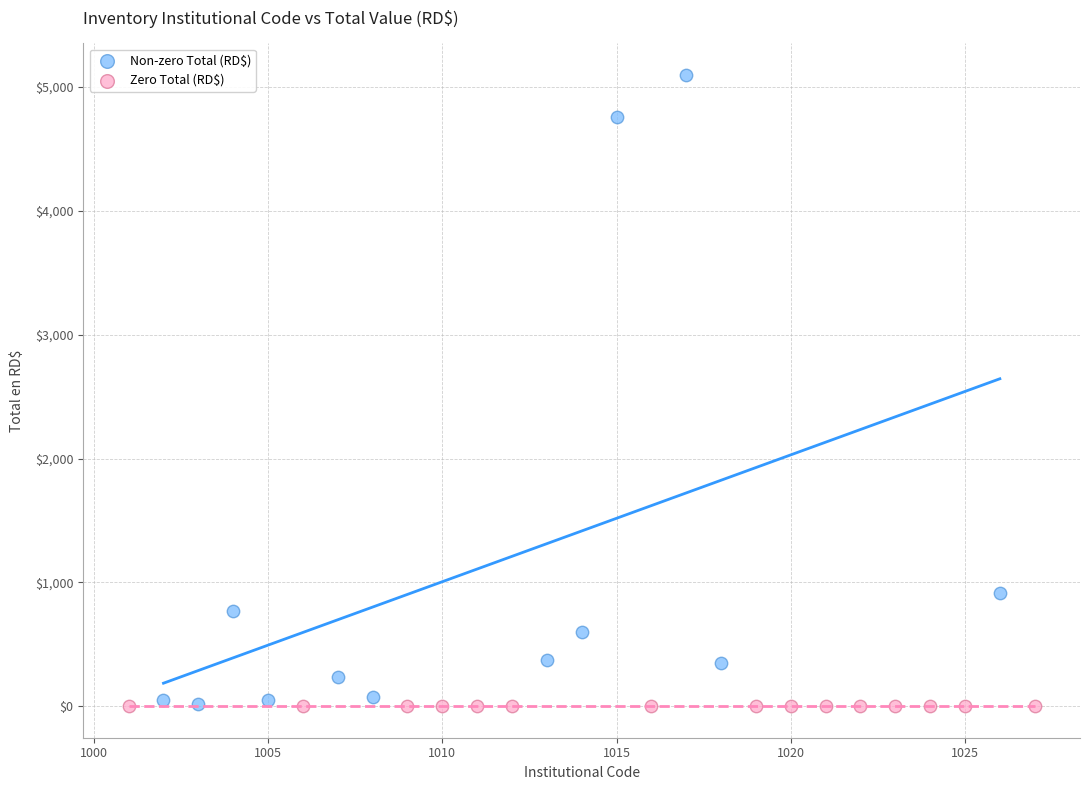

Which series reaches the maximum Y coordinate?

Non-zero Total (RD$)